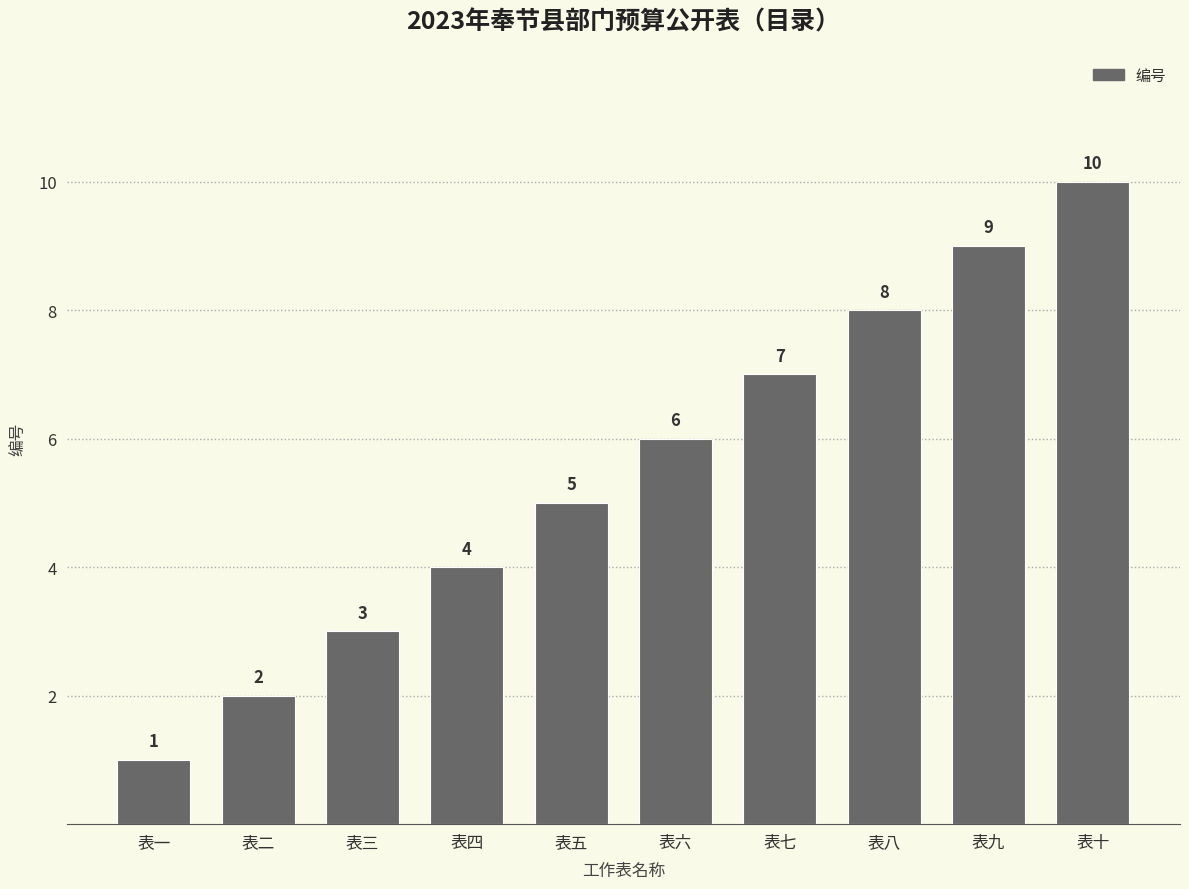

List the labels in order of value, largest first.

表十, 表九, 表八, 表七, 表六, 表五, 表四, 表三, 表二, 表一